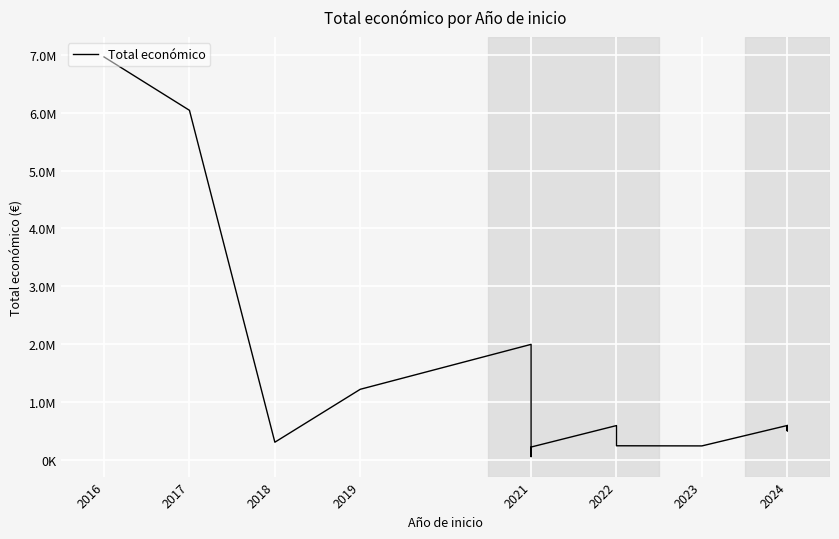

At which category does the data reach its first local valley?

2018